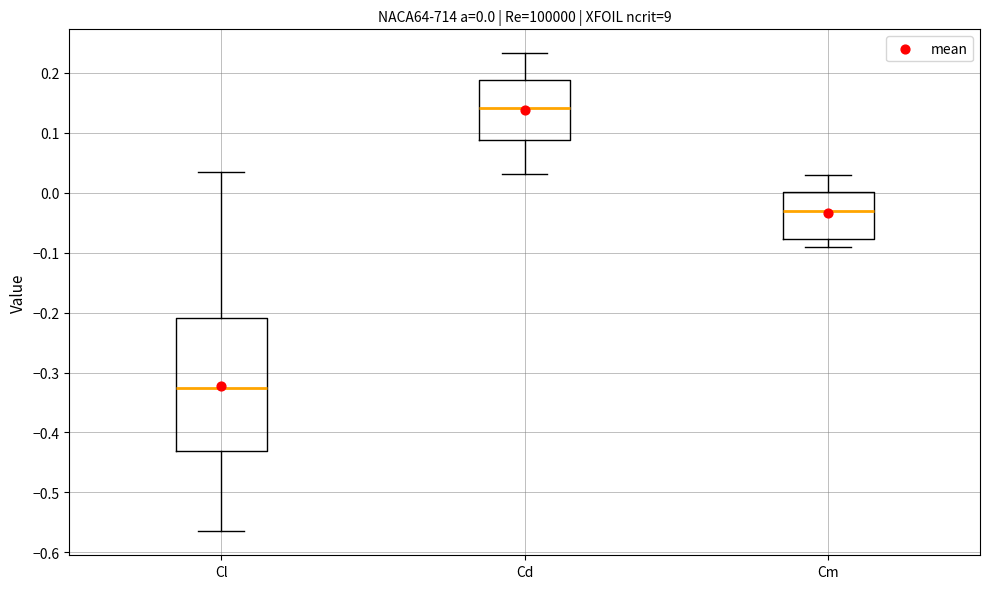

Which box's median line is the highest?

Cd